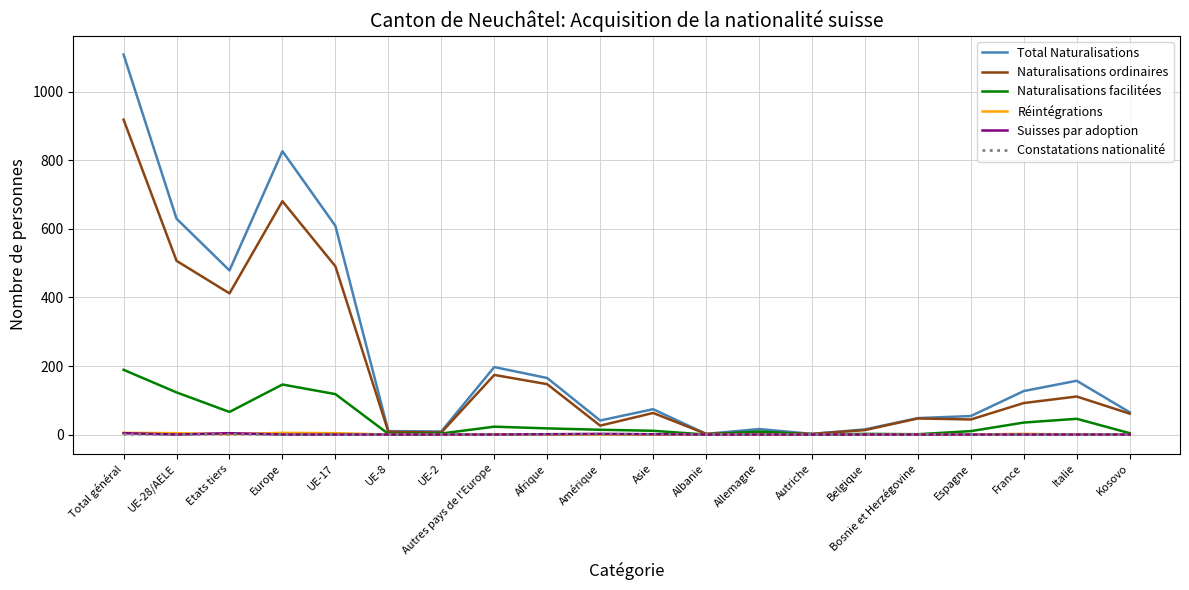

Which series has the widest spread of values?

Total Naturalisations